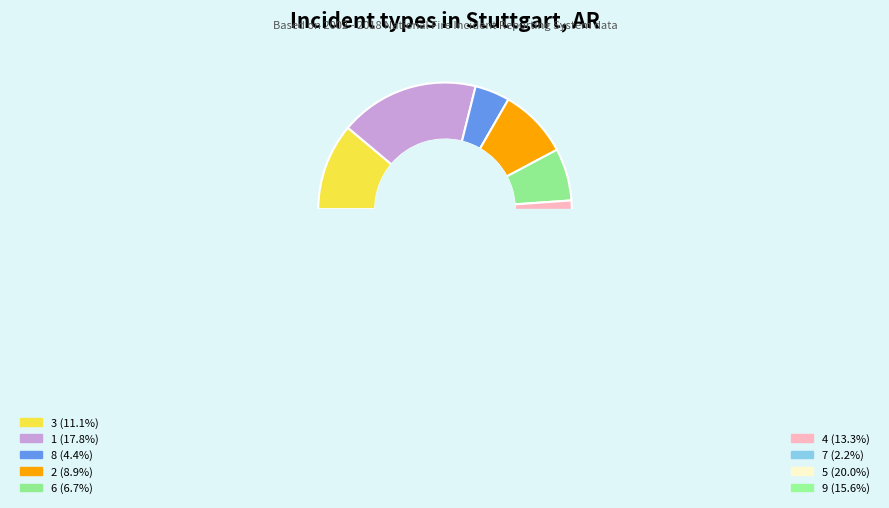

Rank the categories by value from lowest to highest.

7, 8, 6, 2, 3, 4, 9, 1, 5